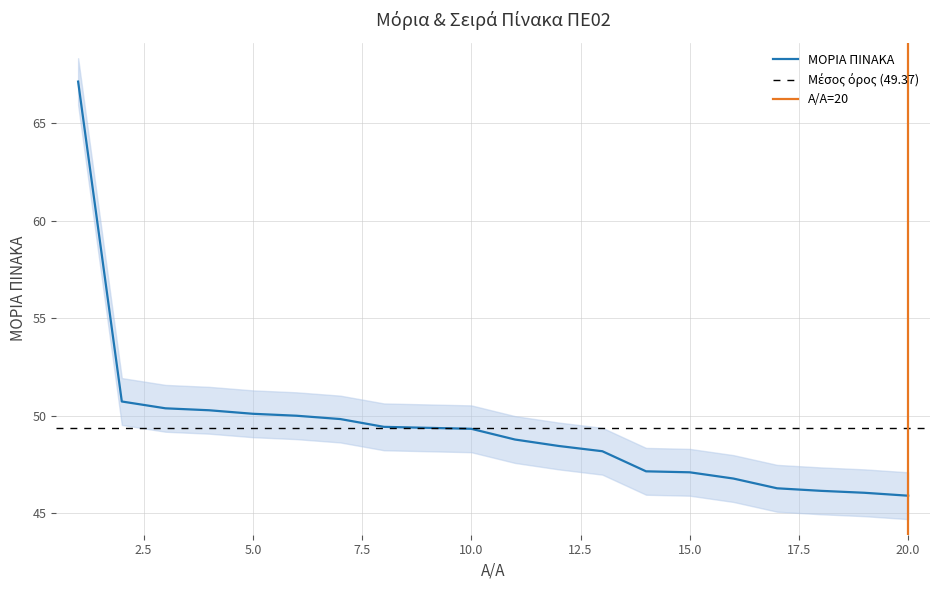

At which label does the data first exceed 49?

1